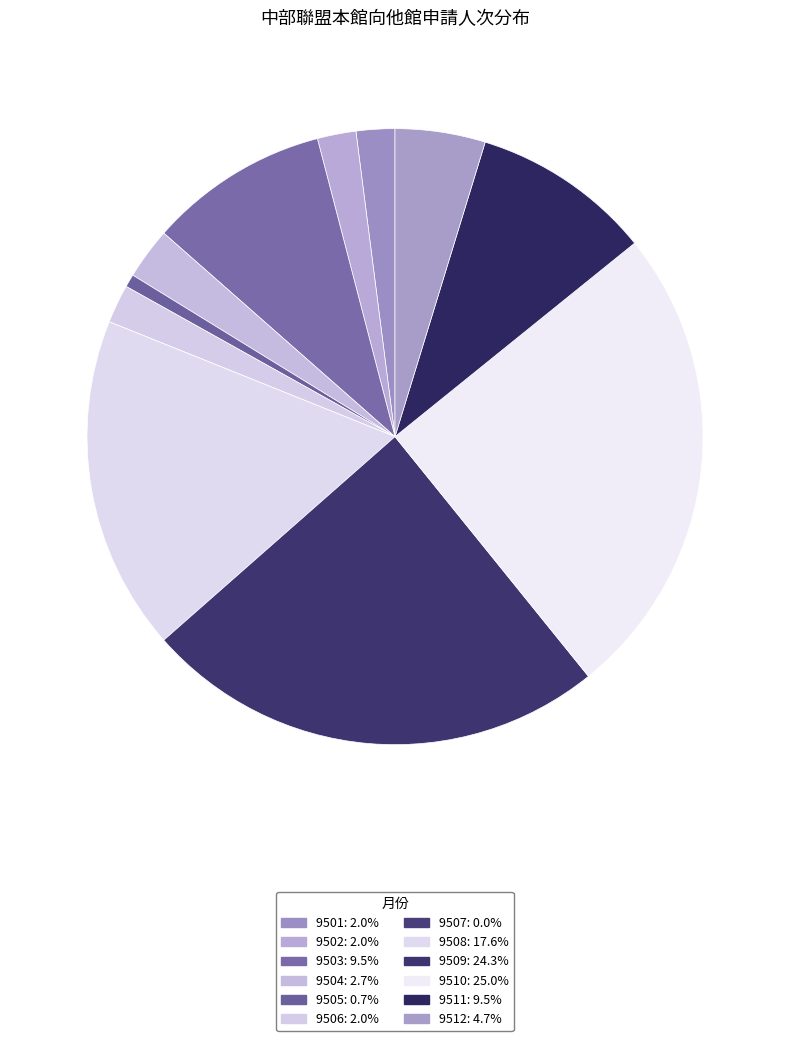

Is there a majority slice in this chart?

No